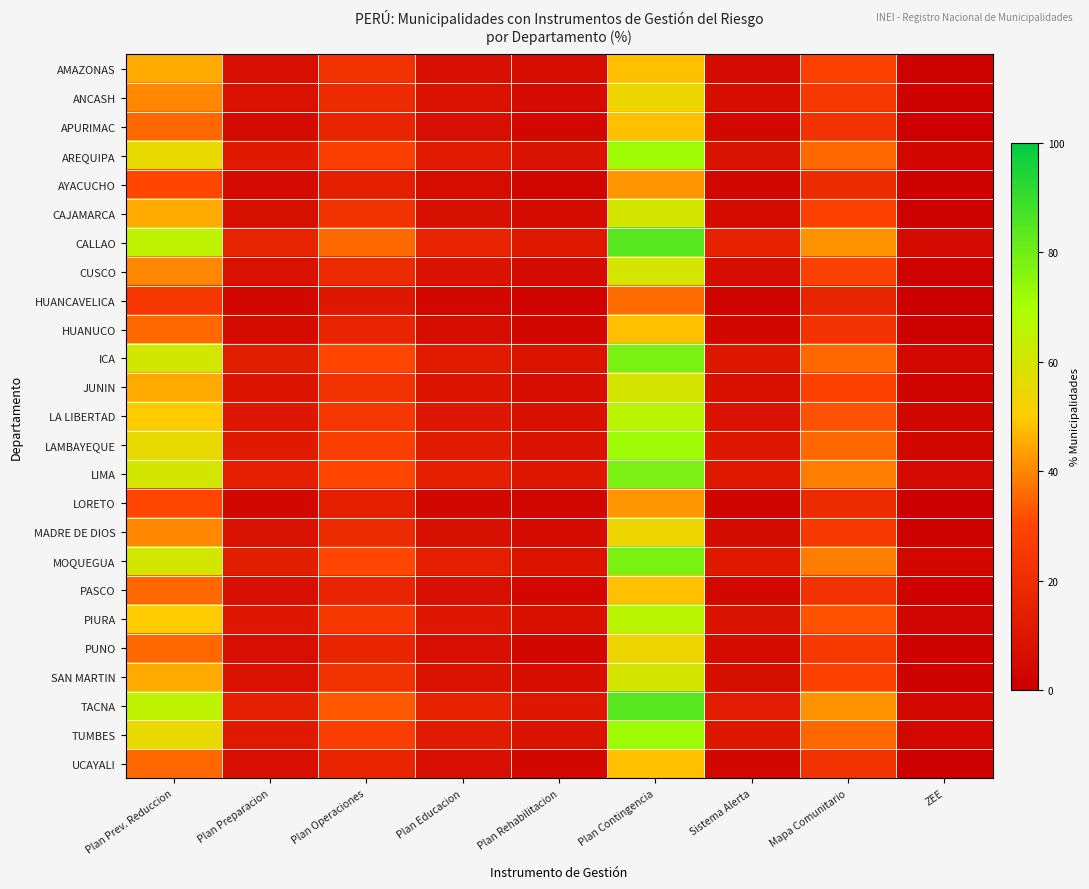

What is the smallest value displayed?

0.5